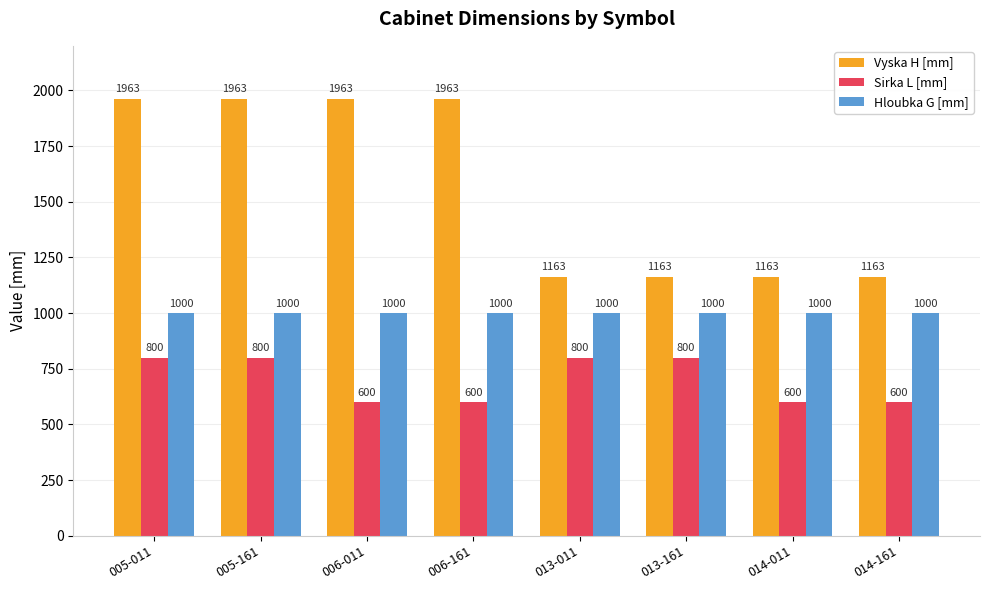

What is the label of the 2nd bar from the left?

005-161